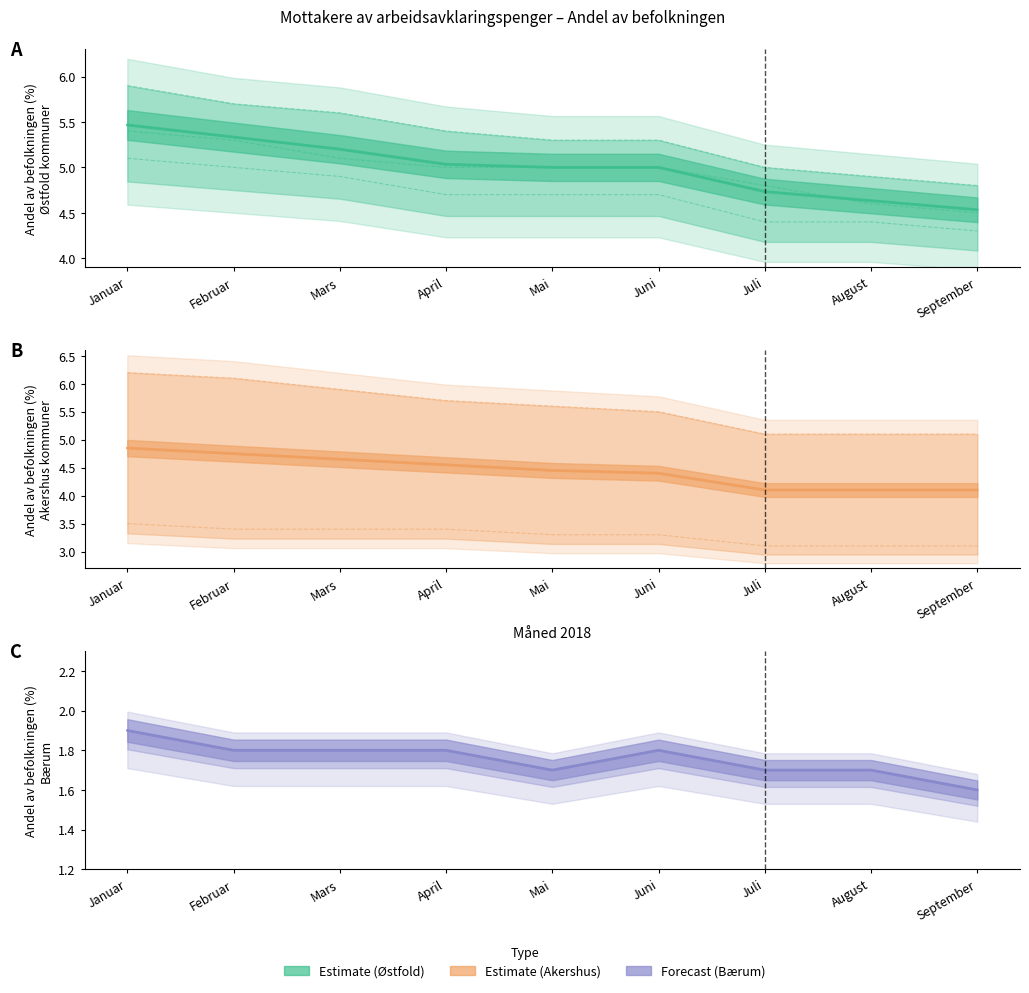

Does the chart have visible grid lines?

No